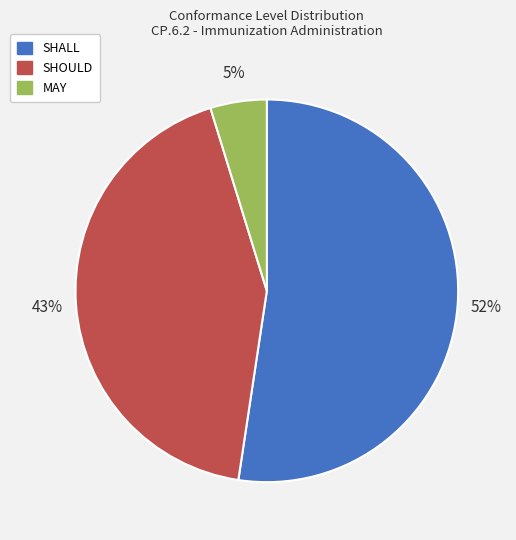

To the nearest percent, what is the combined percentage of SHOULD and MAY?

48%